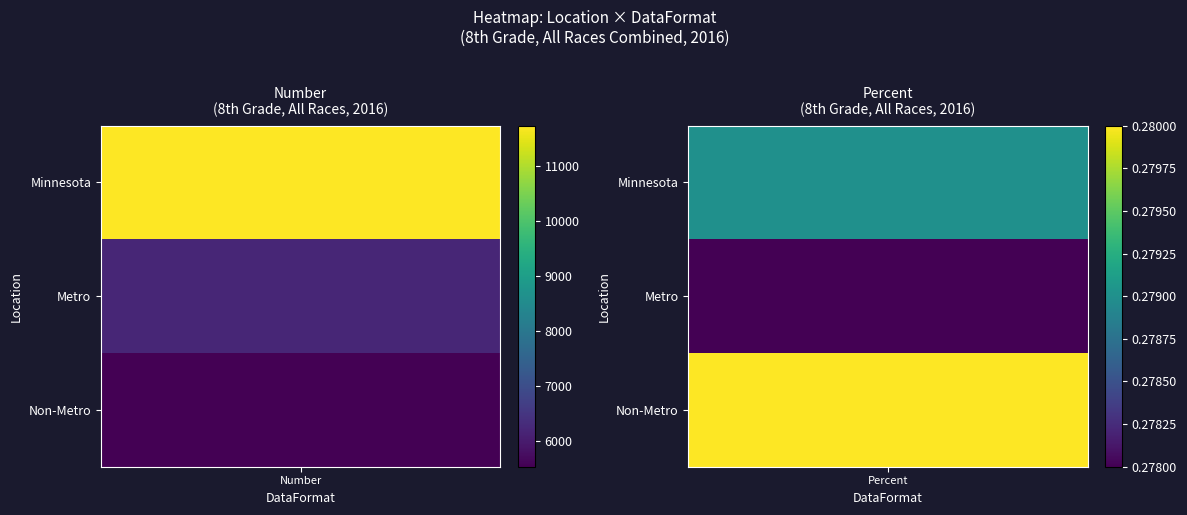

Which series has the largest total across all categories?

Minnesota